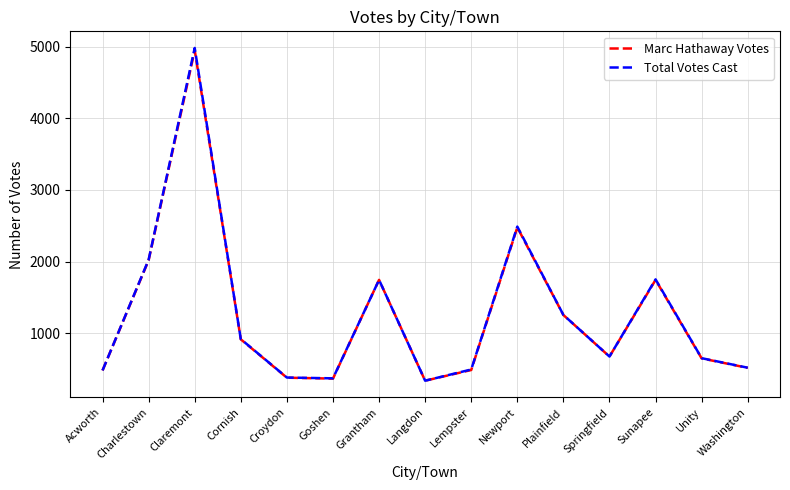

What position from the right is Lempster?

7